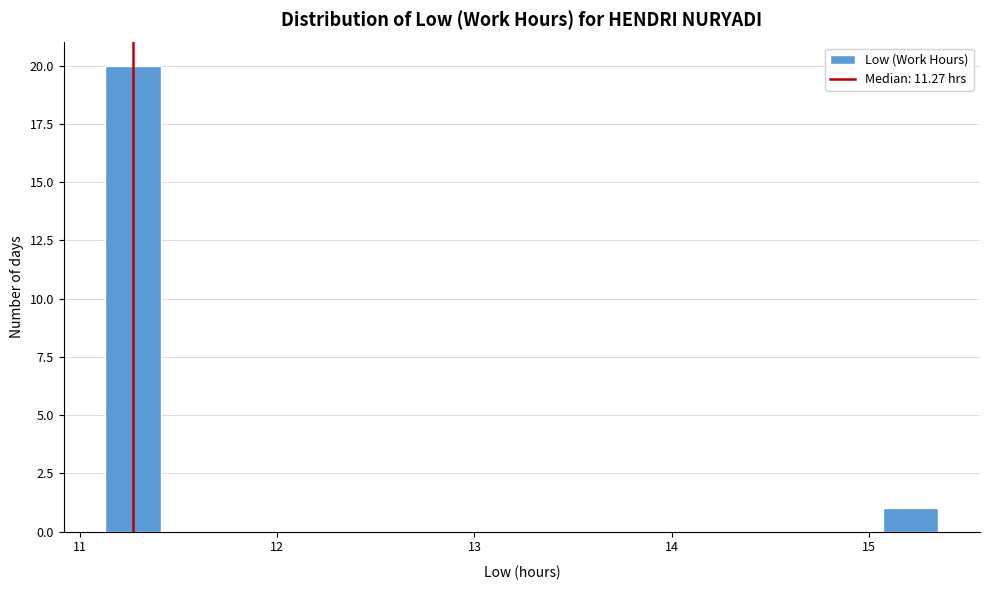

Read against the x-axis, roughly where is the centre of the tallest bar?

11.3